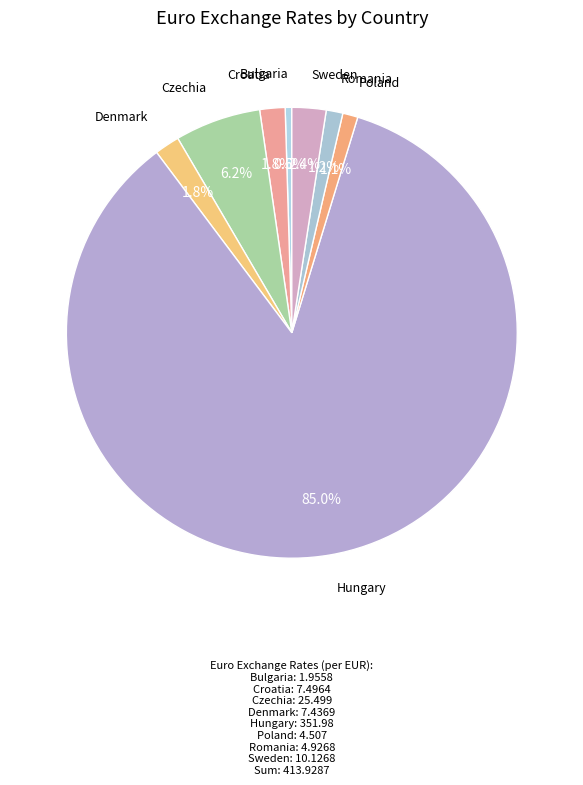

To the nearest percent, what is the difference between the largest and smallest slice percentages?

85%